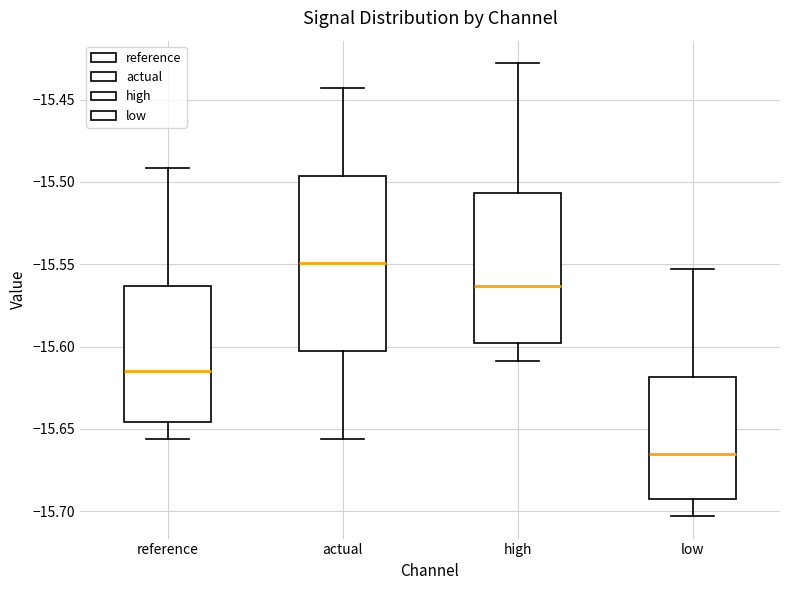

Reading left to right, transcribe this box plot: for each box, give where its median line is, the range the box spans, and where its two whiskers end, as read against the y-axis. The values are not printed on the chart, so give them approximately, as read against the axis.

reference: median -15.615, box -15.645 to -15.565, whiskers -15.655 to -15.490
actual: median -15.550, box -15.605 to -15.495, whiskers -15.655 to -15.445
high: median -15.565, box -15.600 to -15.505, whiskers -15.610 to -15.430
low: median -15.665, box -15.695 to -15.620, whiskers -15.705 to -15.555